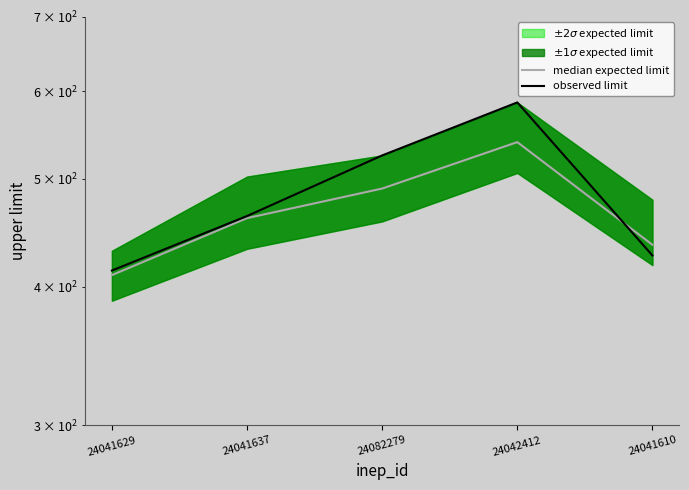

What is the label of the 1st point from the left?

24041629